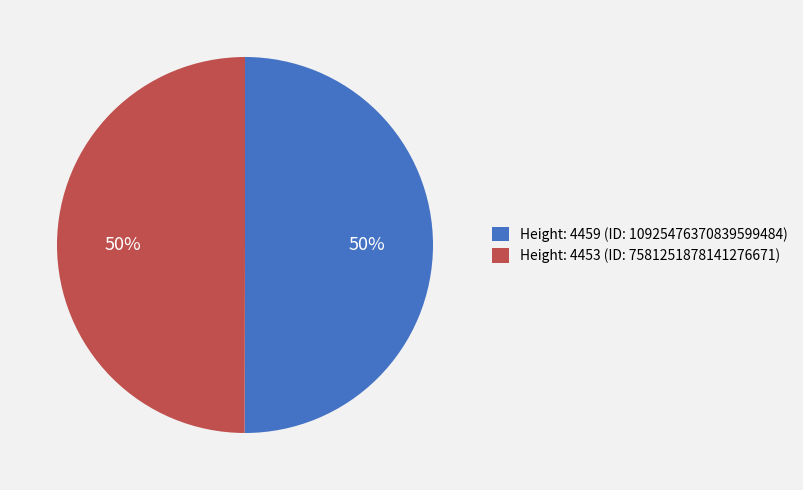

The Height: 4453 (ID: 7581251878141276671) slice represents 50% of the pie. True or false?

True